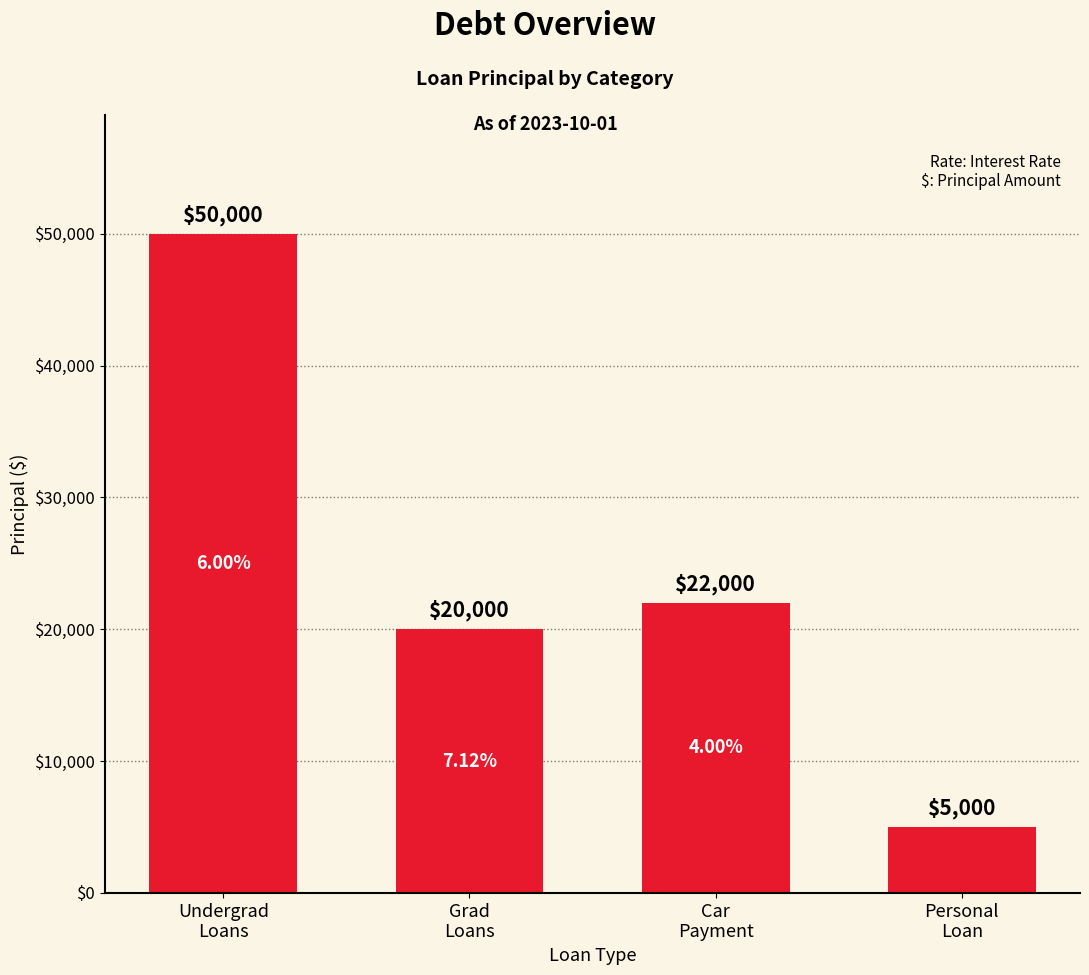

Which category has the highest value across all series?

Undergrad
Loans